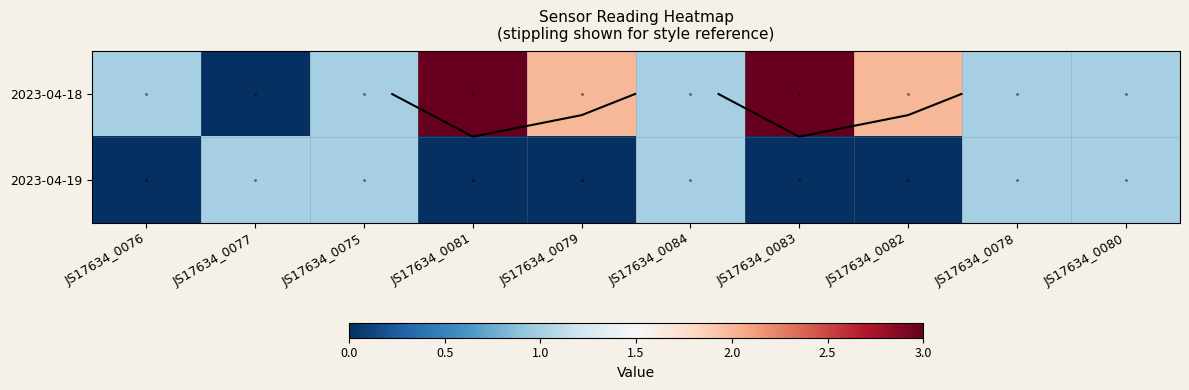

List the series in order of their overall mean, lowest first.

2023-04-19, 2023-04-18